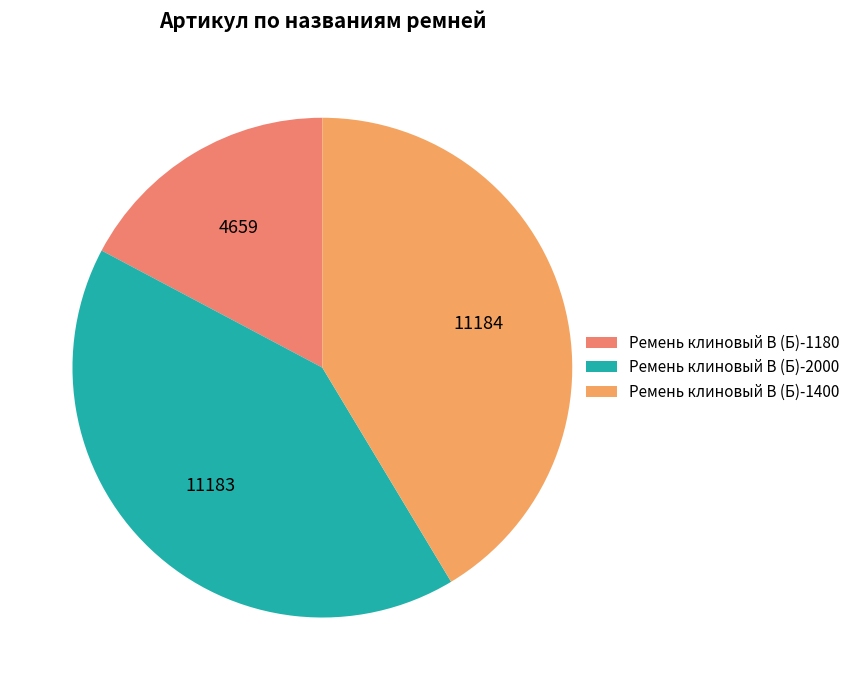

How many segments does this pie chart have?

3